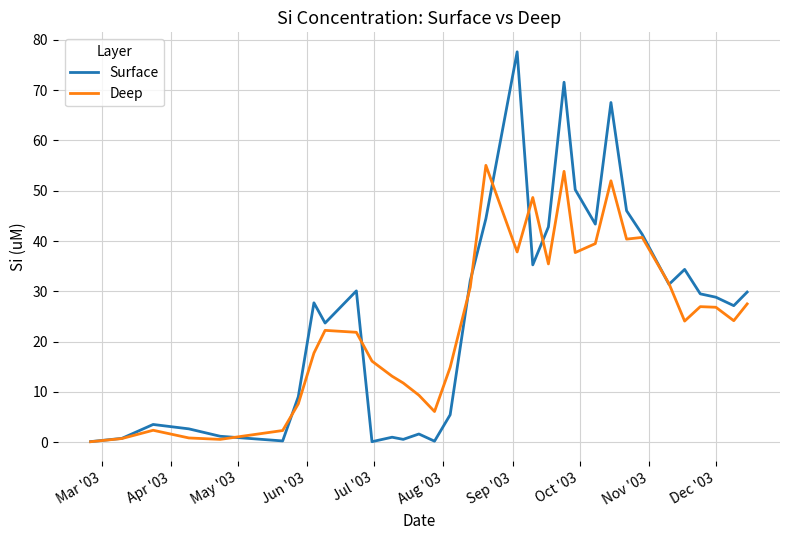

What is the greatest value displayed?

77.6